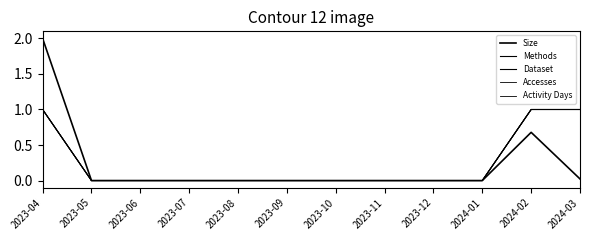

Does the chart display data point markers on the line(s)?

No